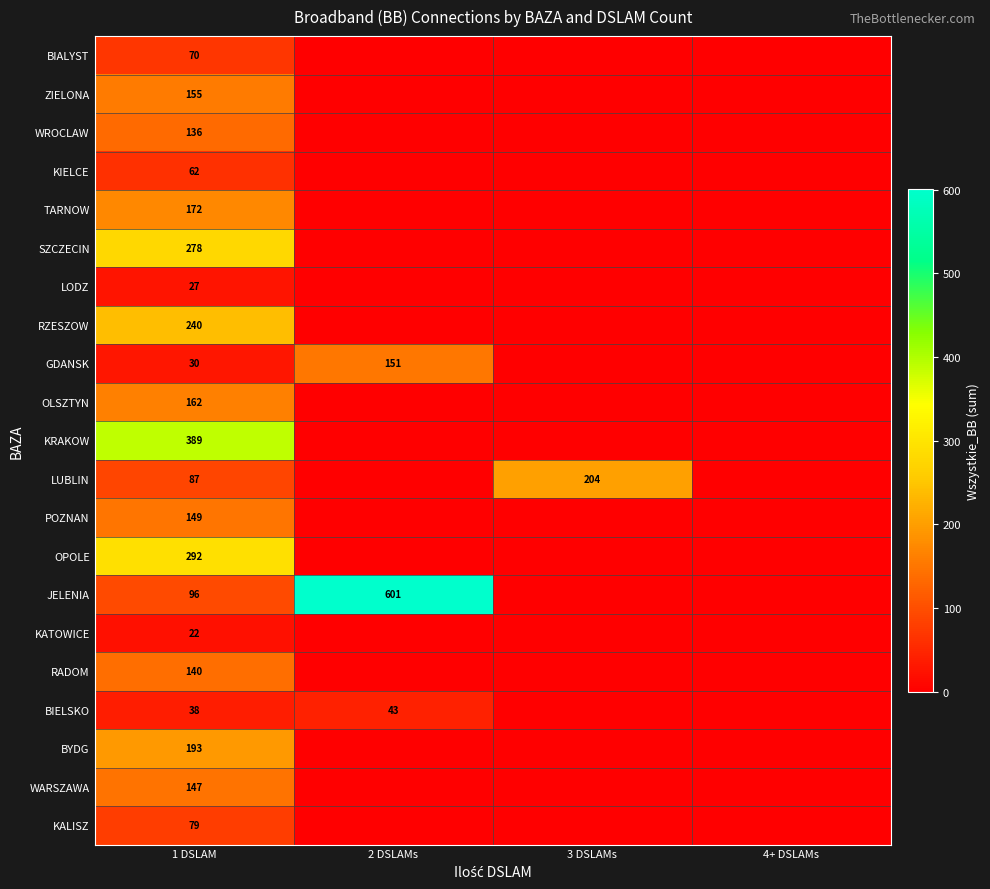

What is the total value across all series at 3 DSLAMs?

204